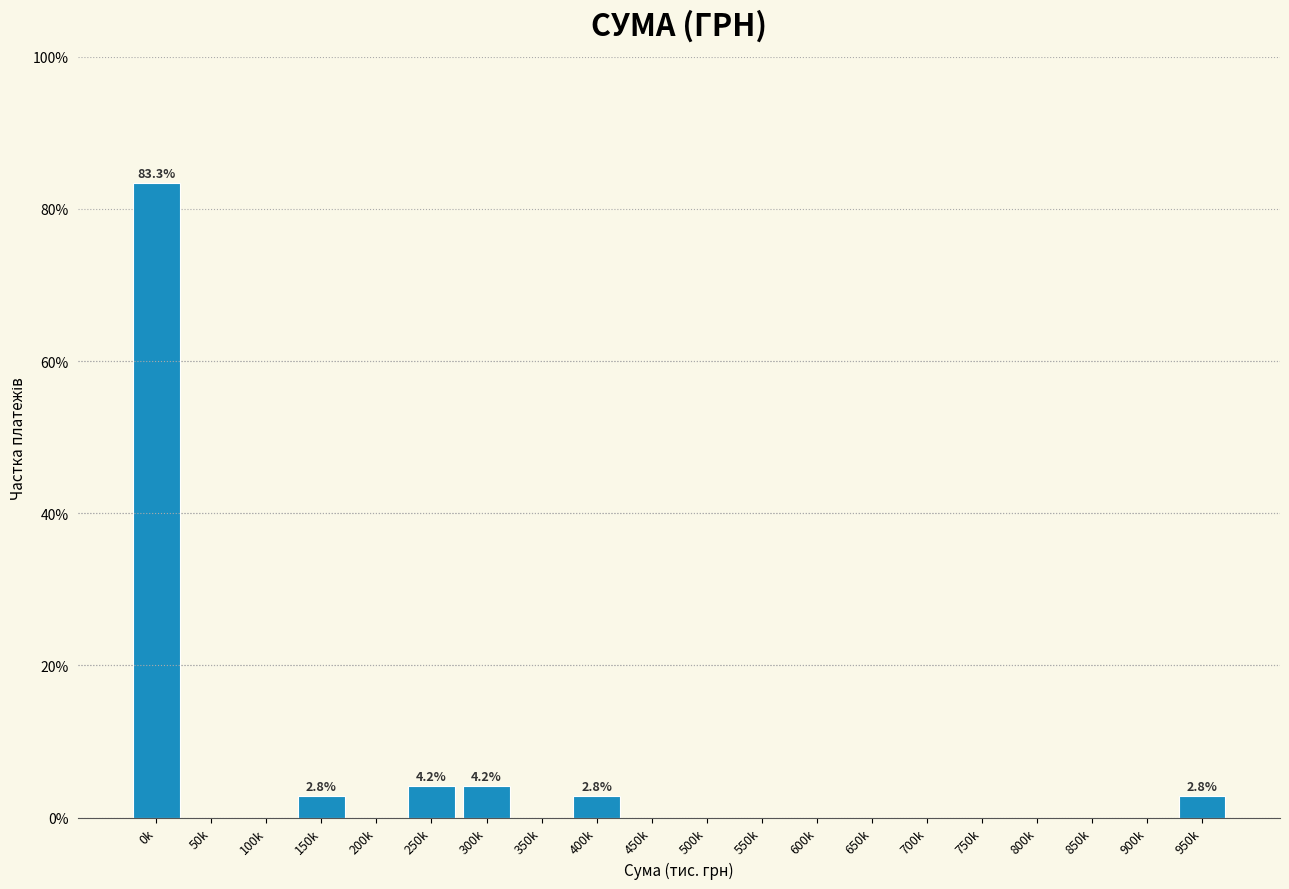

Reading right to left, list all the values displayed in this chart.

950k=2.8	900k=0.0	850k=0.0	800k=0.0	750k=0.0	700k=0.0	650k=0.0	600k=0.0	550k=0.0	500k=0.0	450k=0.0	400k=2.8	350k=0.0	300k=4.2	250k=4.2	200k=0.0	150k=2.8	100k=0.0	50k=0.0	0k=83.3